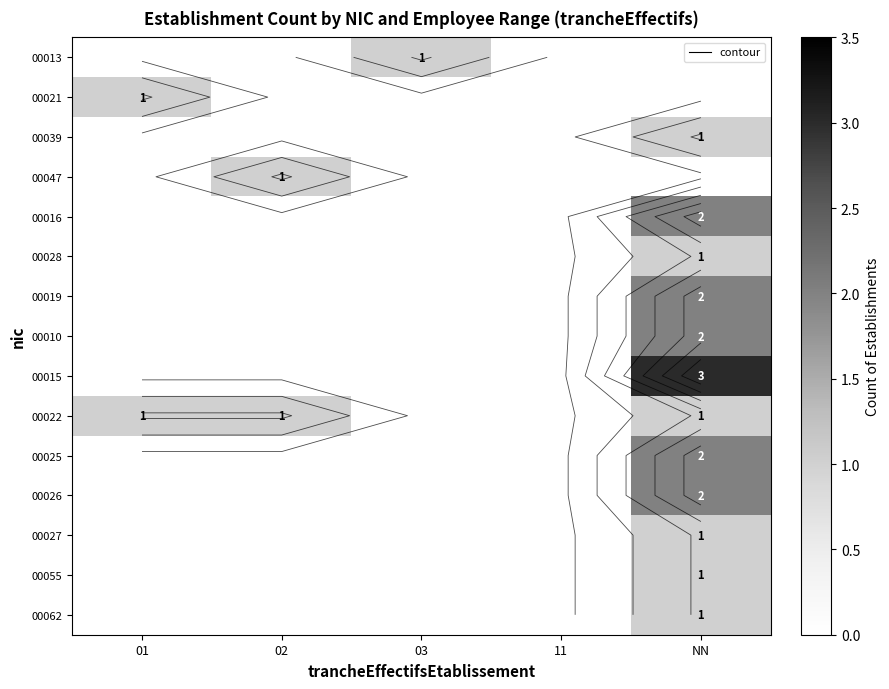

Which label corresponds to the largest value in the chart?

NN